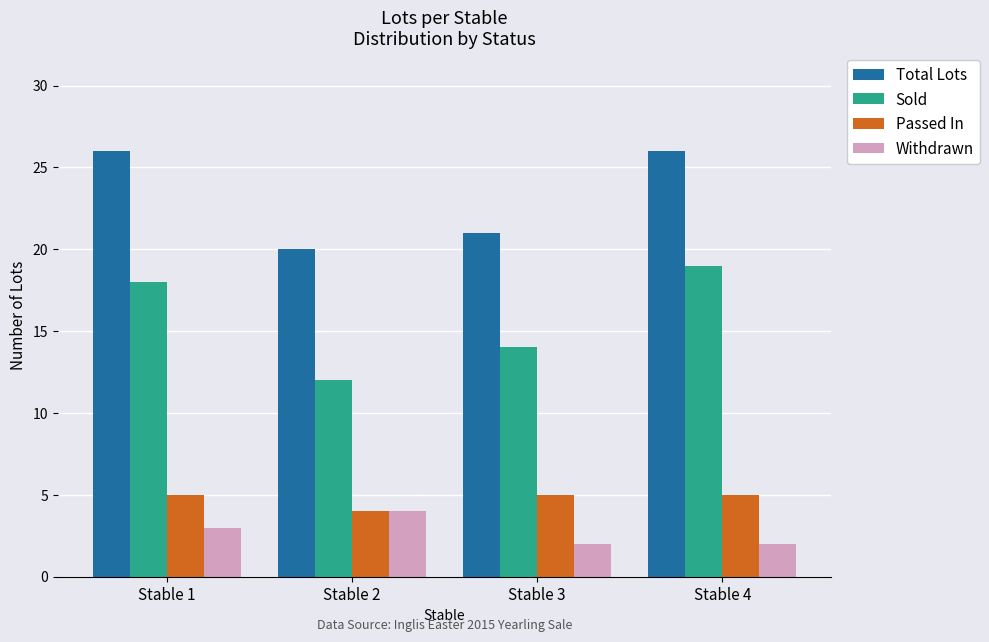

Is the value of Total Lots at Stable 2 greater than the value of Passed In at Stable 3?

Yes